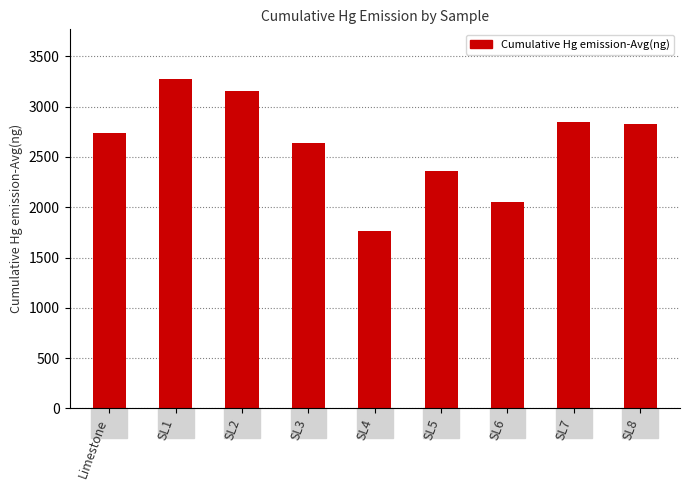

What is the difference between the second highest and minimum values?

1392.6